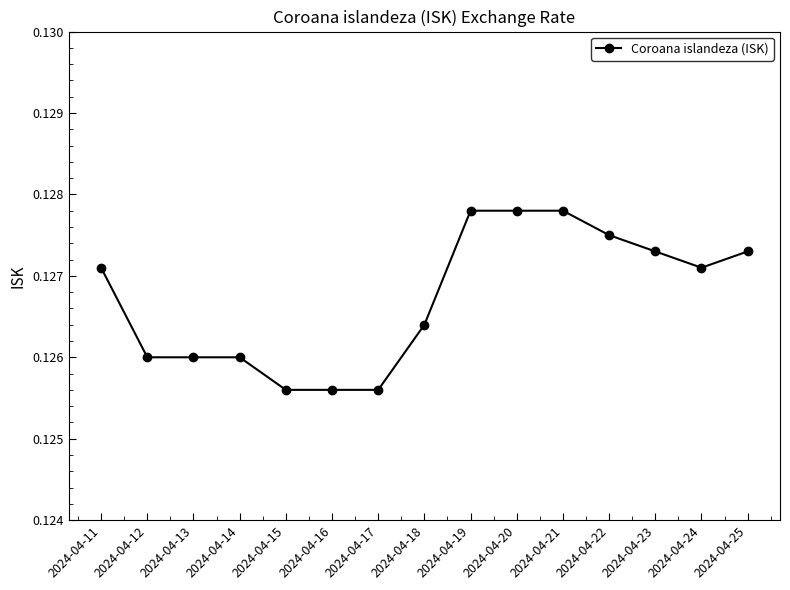

Is it true that the value at 2024-04-13 is 0.2?

False